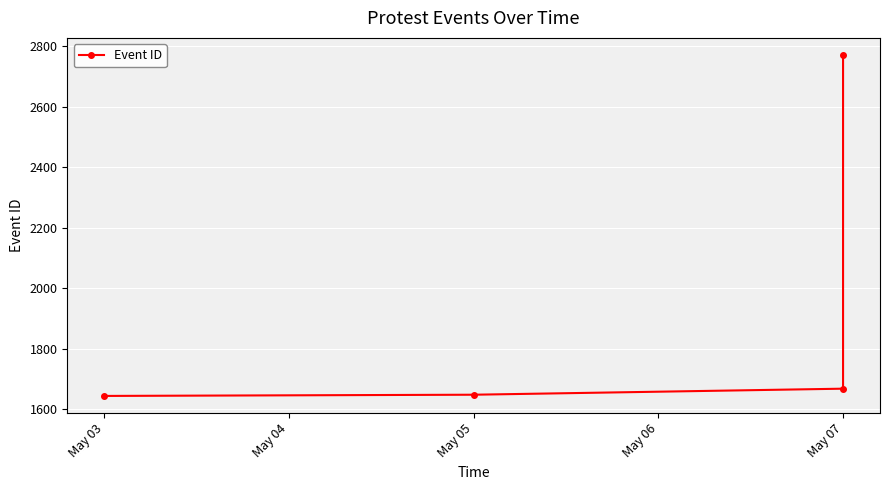

True or false: the data has more than 2 interior local peaks.

False